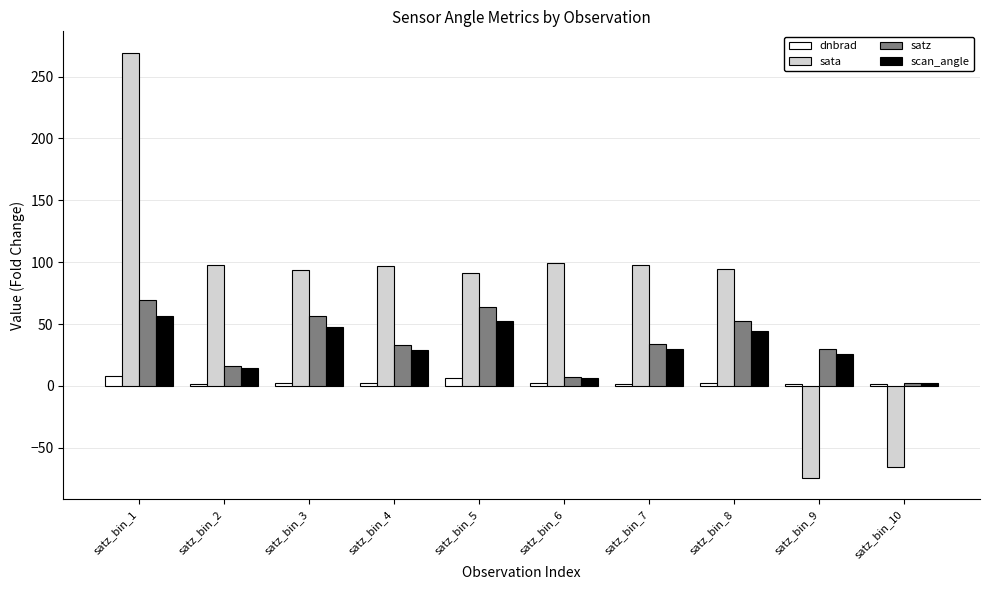

What is the highest value of the dnbrad series?

7.9